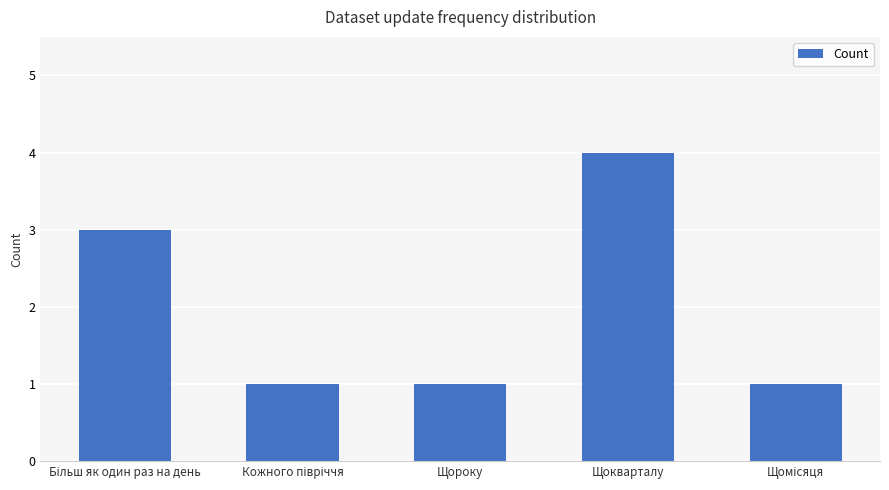

What is the approximate value at Щокварталу?

4